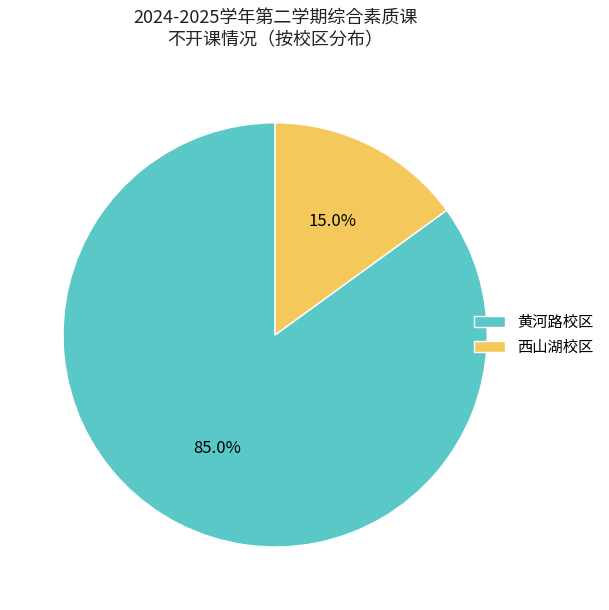

Rank the categories by value from highest to lowest.

黄河路校区, 西山湖校区